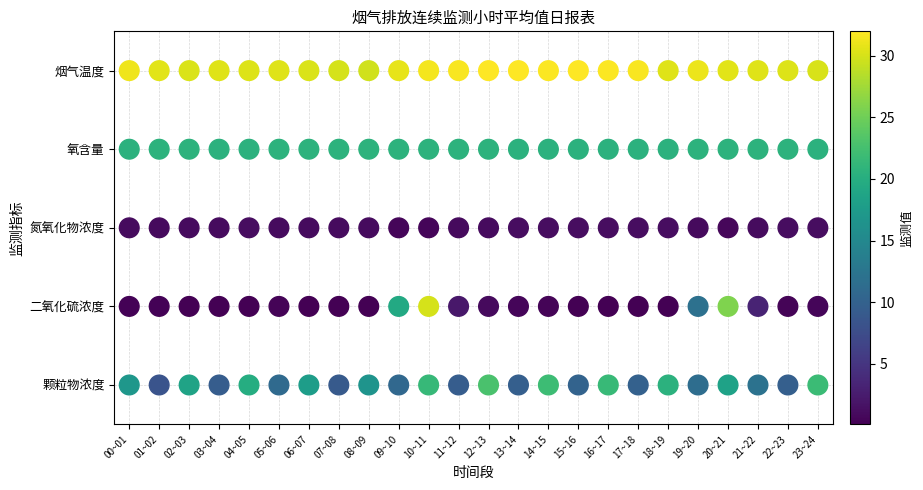

Is it true that 二氧化硫浓度 equals 1 at 02~03?

True